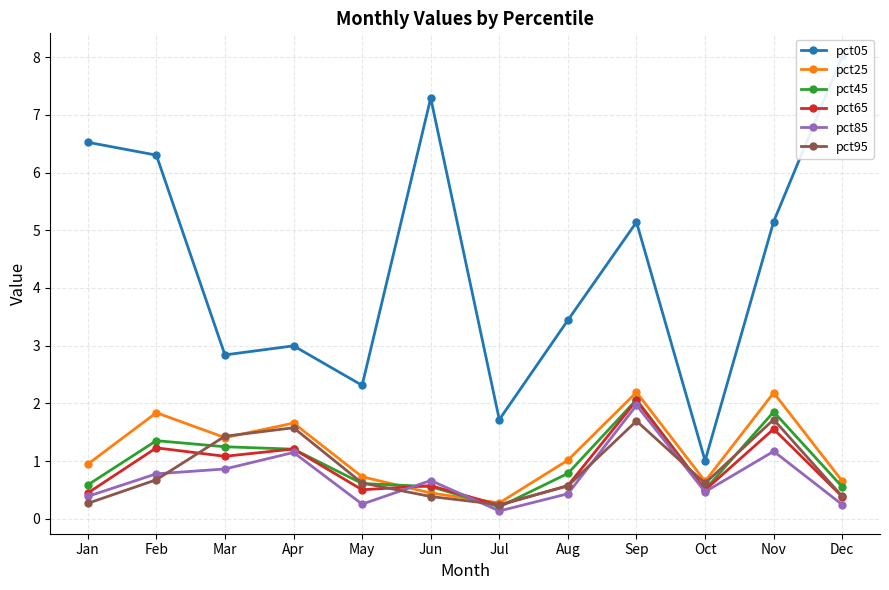

At how many categories does at least one series exceed 6?

4